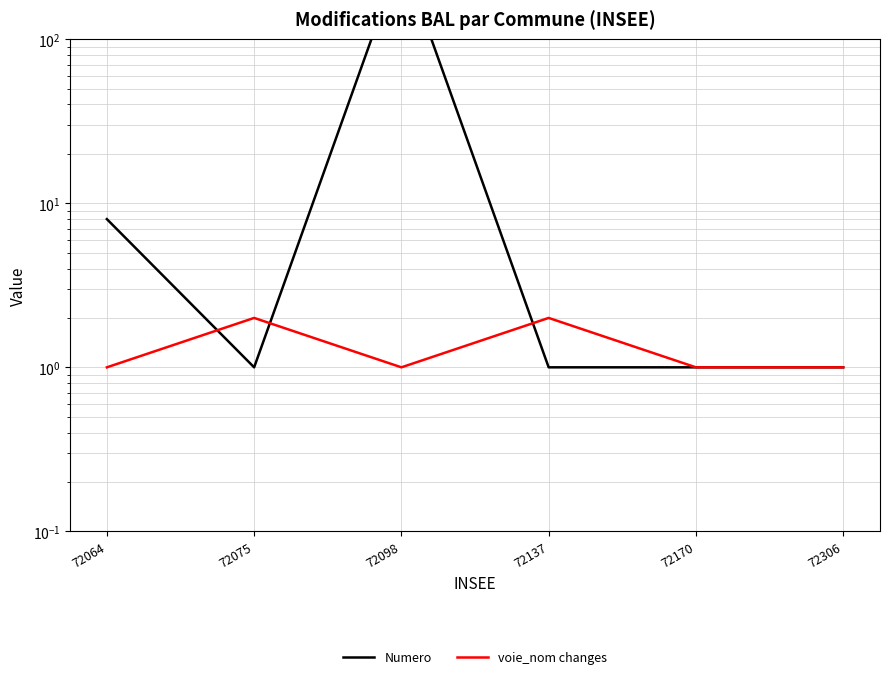

What is the spread (max minus min) of values at 72075?

1